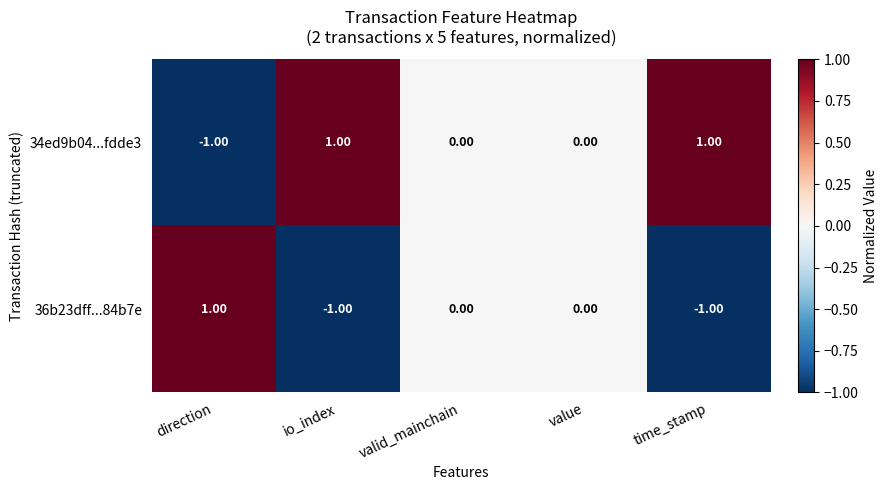

Which series has the largest total across all categories?

34ed9b04...fdde3